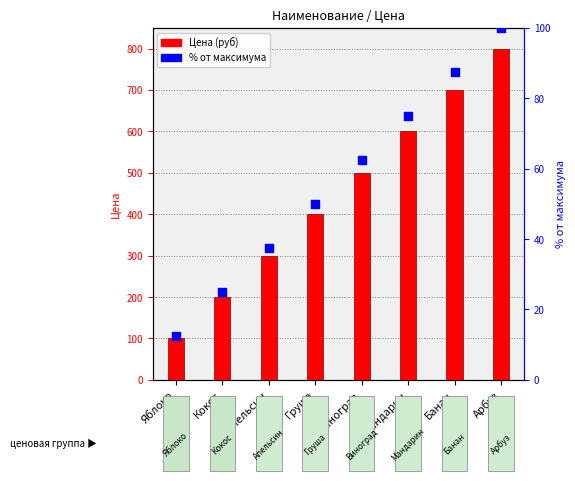

What is the change in value from Виноград to Банан?

+199